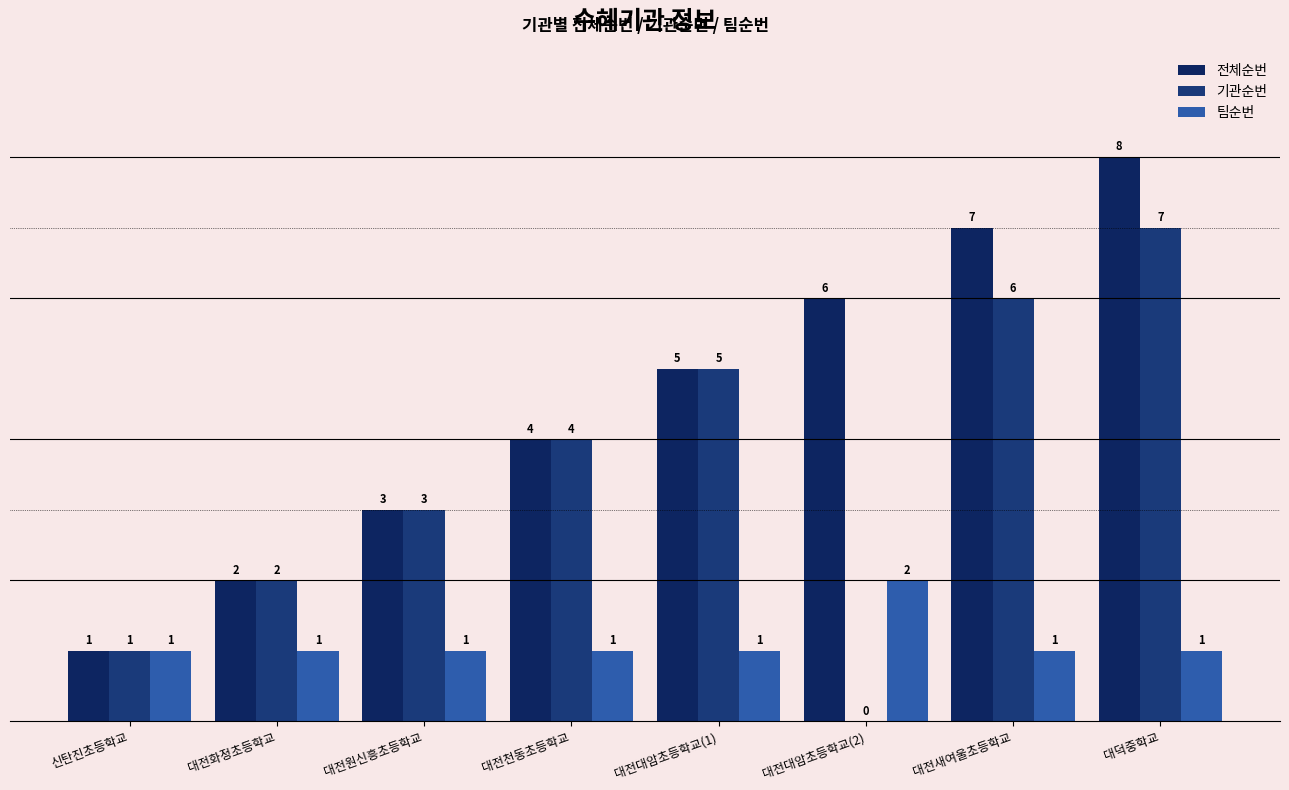

Reading left to right, what are all the values shown in this chart?

전체순번: 신탄진초등학교=1	대전화정초등학교=2	대전원신흥초등학교=3	대전천동초등학교=4	대전대암초등학교(1)=5	대전대암초등학교(2)=6	대전새여울초등학교=7	대덕중학교=8
기관순번: 신탄진초등학교=1	대전화정초등학교=2	대전원신흥초등학교=3	대전천동초등학교=4	대전대암초등학교(1)=5	대전대암초등학교(2)=0	대전새여울초등학교=6	대덕중학교=7
팀순번: 신탄진초등학교=1	대전화정초등학교=1	대전원신흥초등학교=1	대전천동초등학교=1	대전대암초등학교(1)=1	대전대암초등학교(2)=2	대전새여울초등학교=1	대덕중학교=1